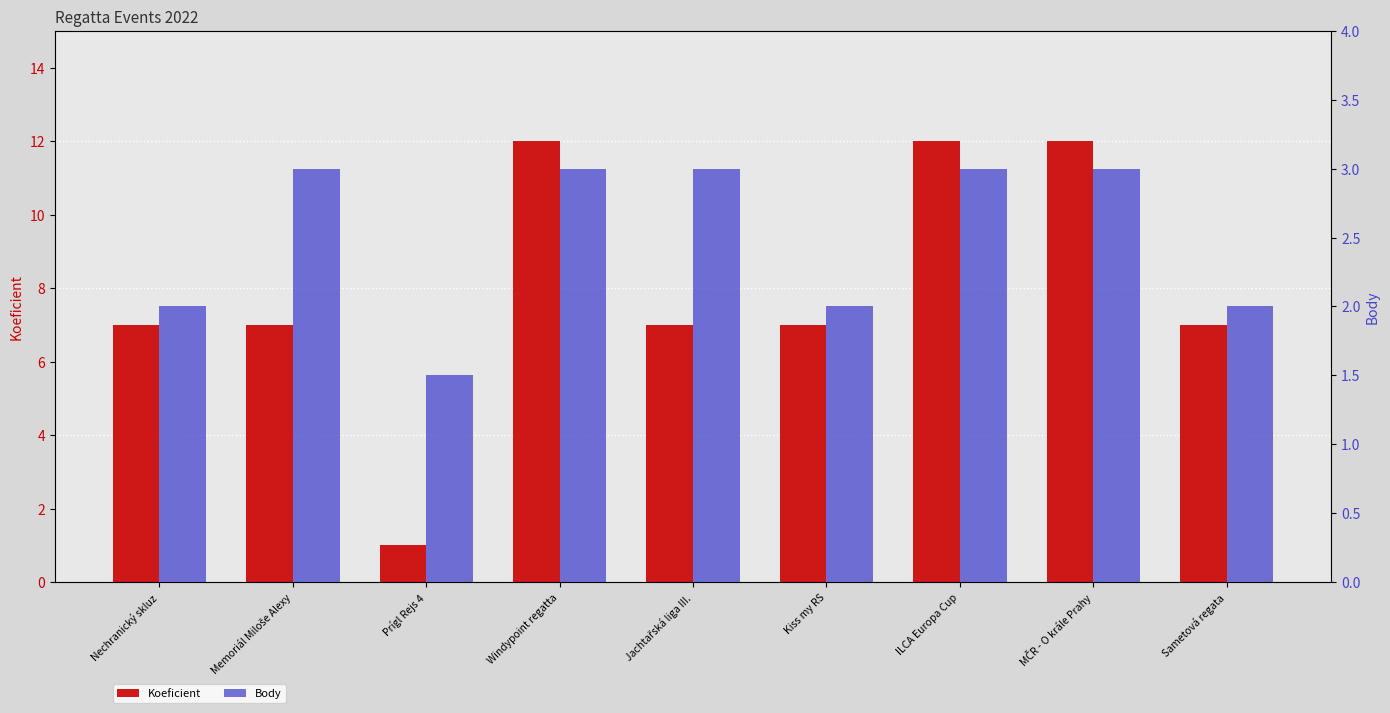

What is the spread (max minus min) of values at Windypoint regatta?

9.0